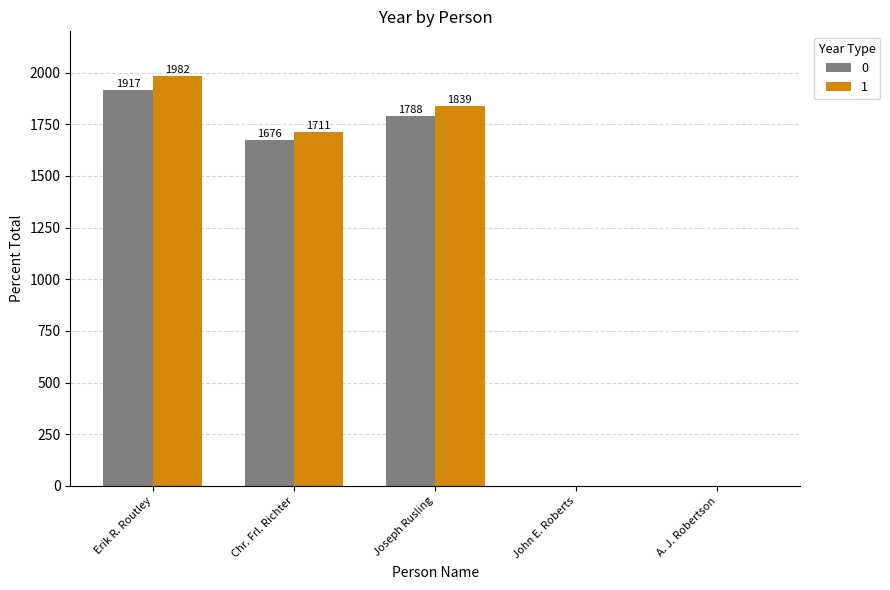

At which label does 0 first exceed 1676?

Erik R. Routley